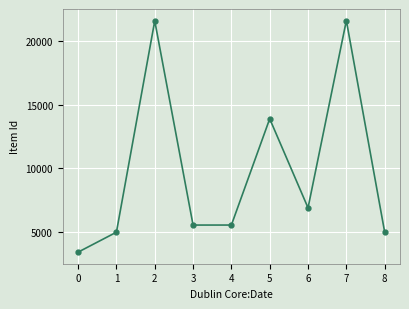

Which has a higher value, 0 or 5?

5